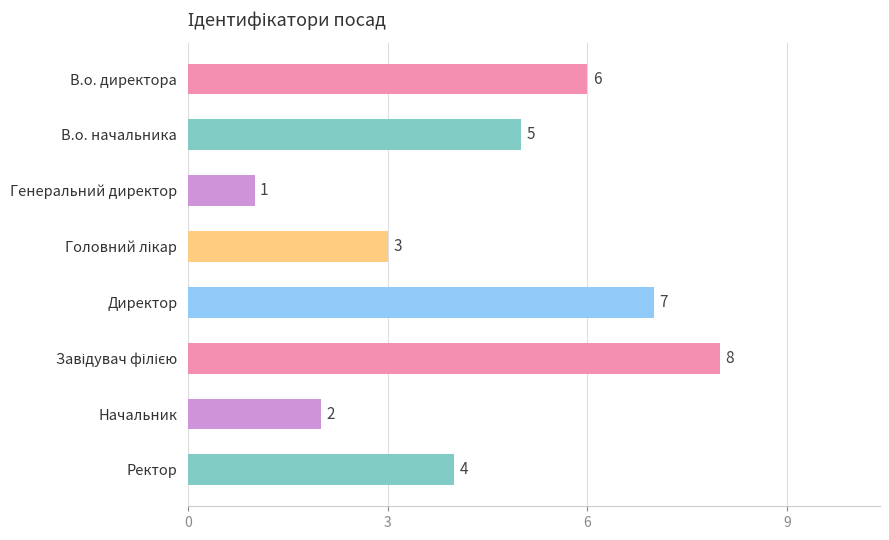

How many distinct data groups are displayed?

1